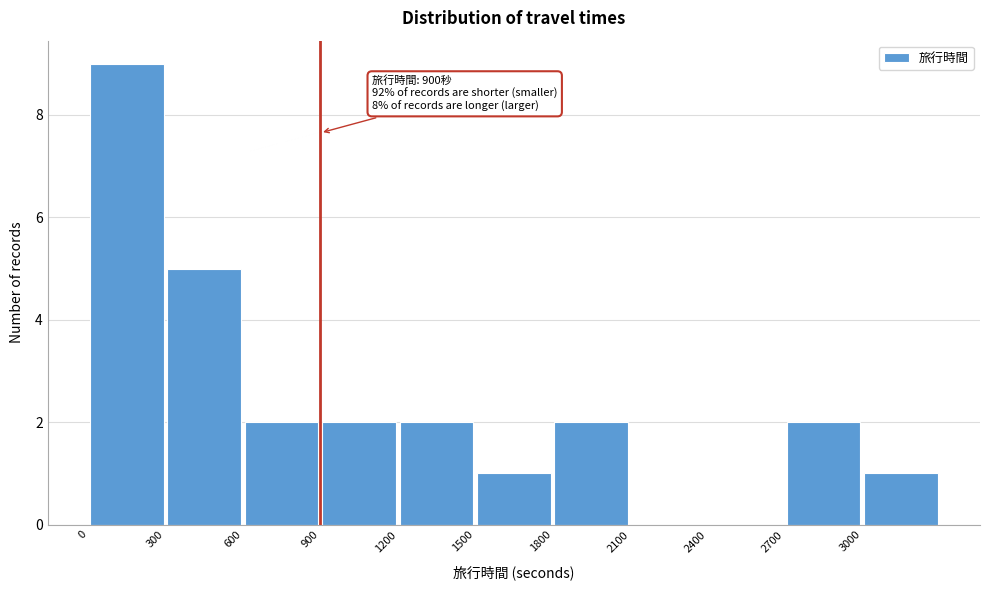

Which range on the x-axis has the tallest bar?

0 to 300